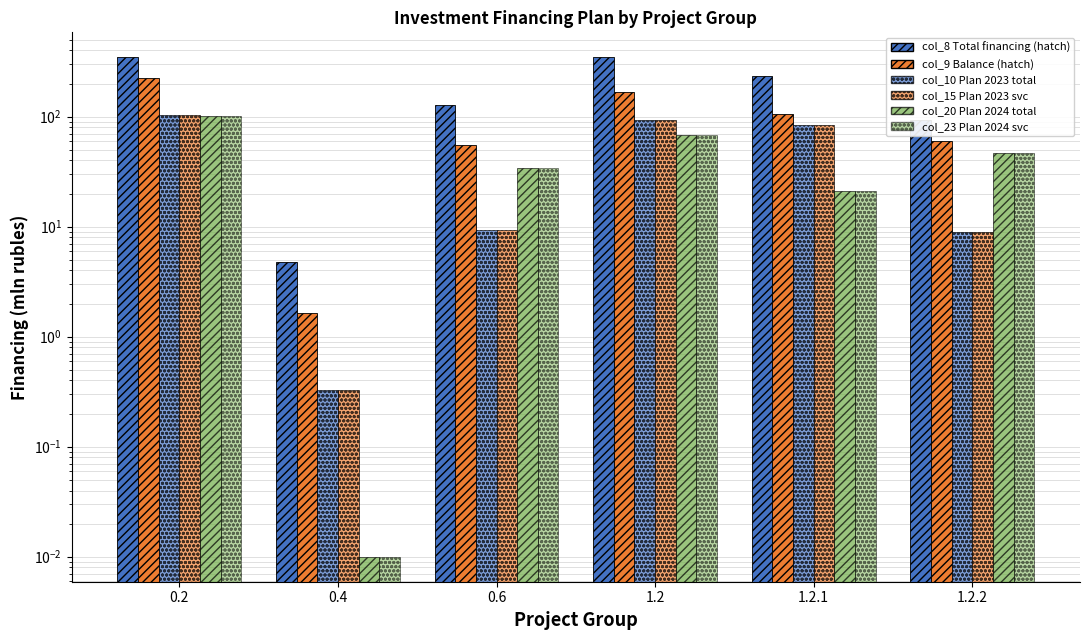

Does the chart contain any negative values?

No